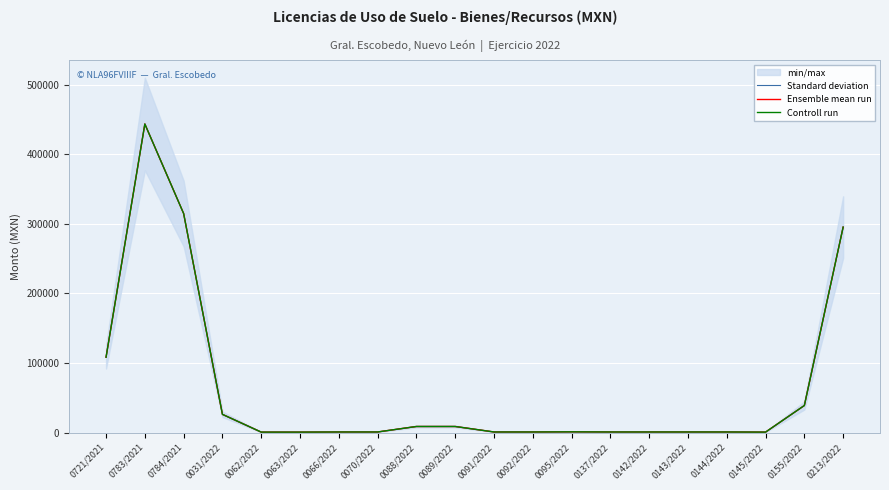

True or false: Ensemble mean run has a value of 389.0 at 0092/2022.

False